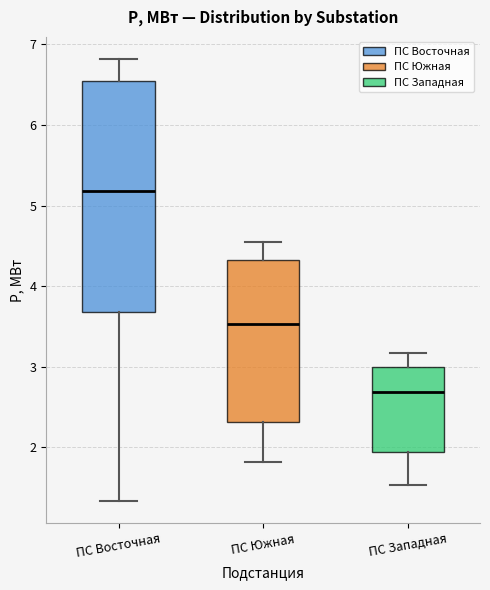

Comparing the boxes themselves (not the whiskers), which one is the tallest?

ПС Восточная